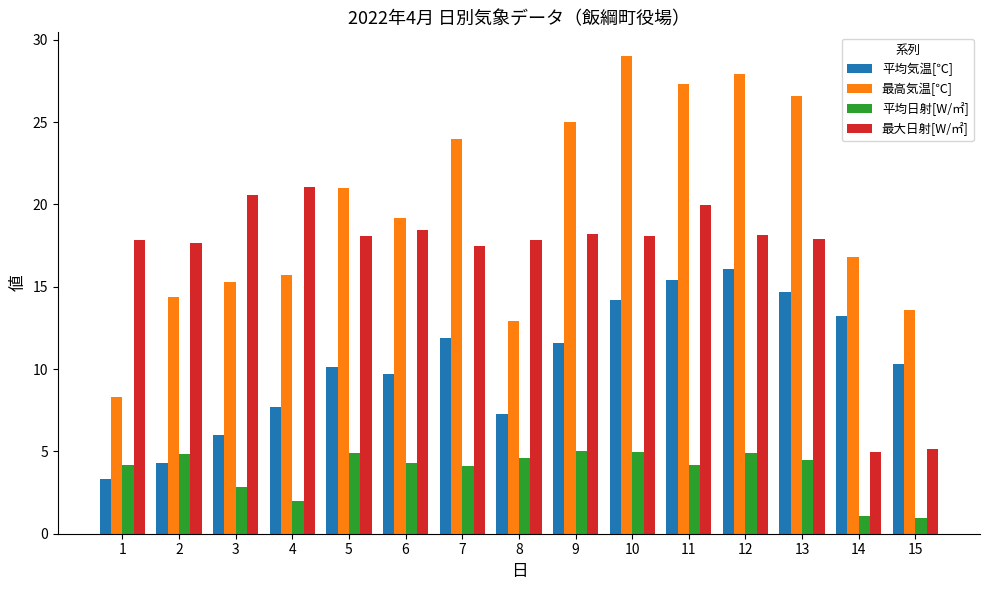

What is the value of the 最大日射[W/㎡] bar at the 7th from the left?

17.5